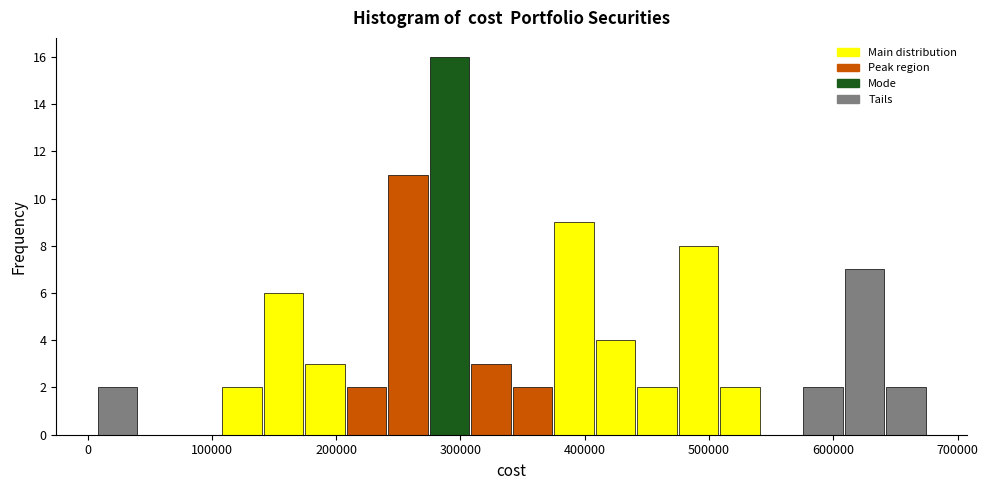

Around what value on the x-axis is the tallest bar? Give the approximate position of its centre, as read against the axis.

290000